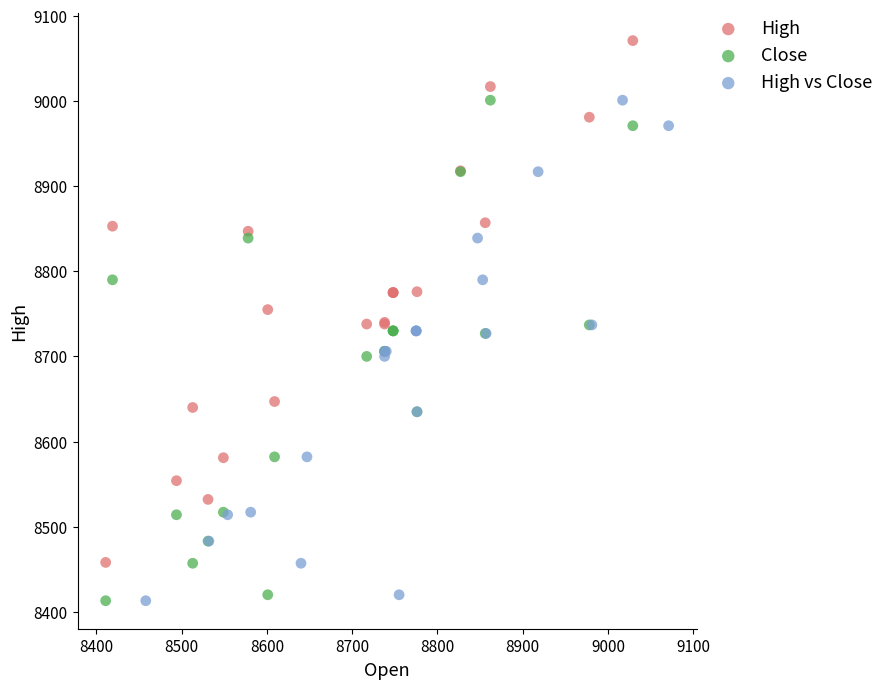

Which series reaches the maximum Y coordinate?

High